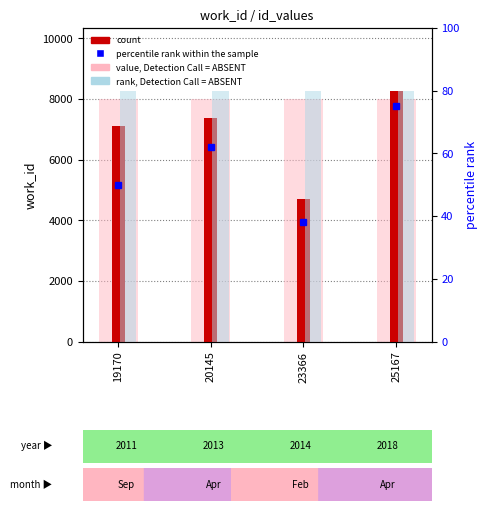

At which label does value, Detection Call = ABSENT reach its minimum?

19170